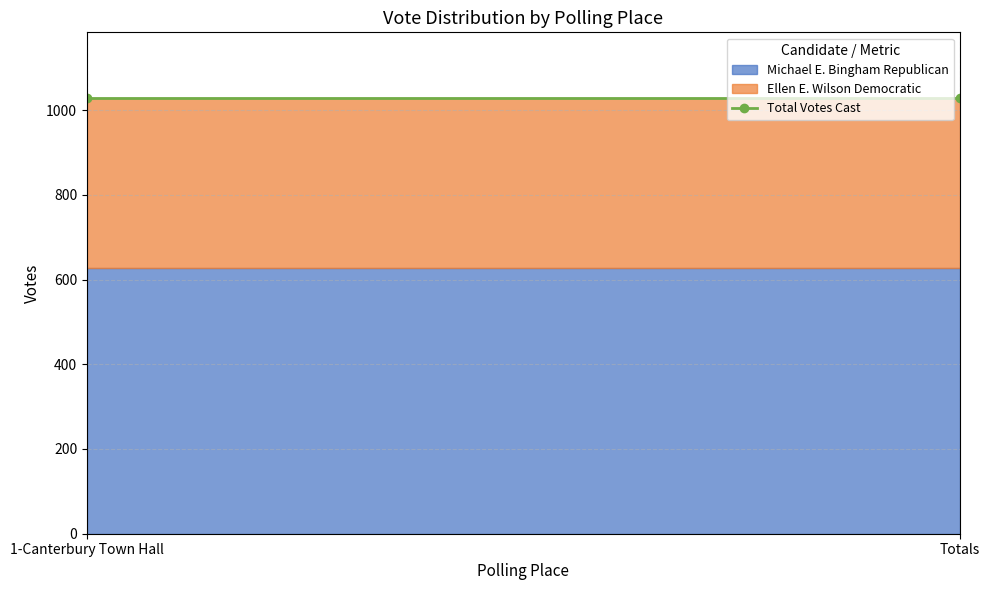

How many lines are shown in the chart?

2